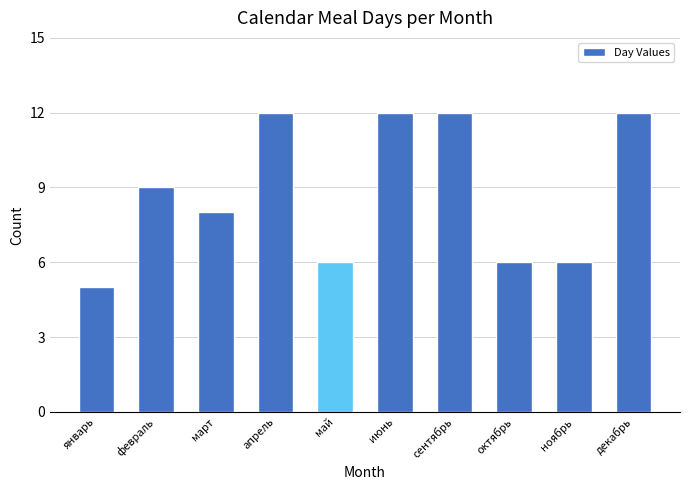

Reading left to right, what are all the values shown in this chart?

январь=5	февраль=9	март=8	апрель=12	май=6	июнь=12	сентябрь=12	октябрь=6	ноябрь=6	декабрь=12